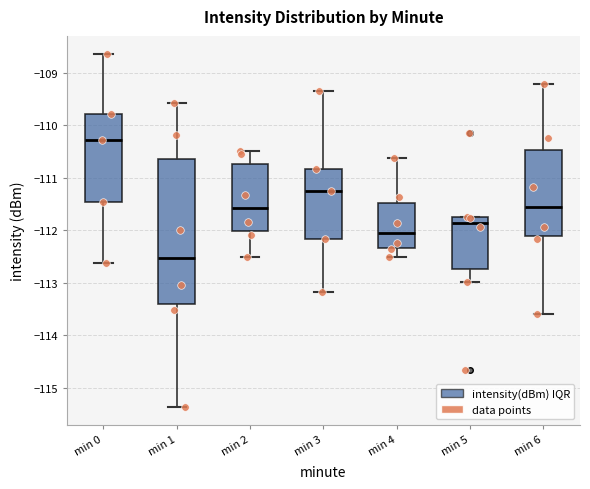

Where is the upper edge of the box for min 3 on the y-axis? The values are not printed on the chart, so give them approximately, as read against the axis.

-110.8